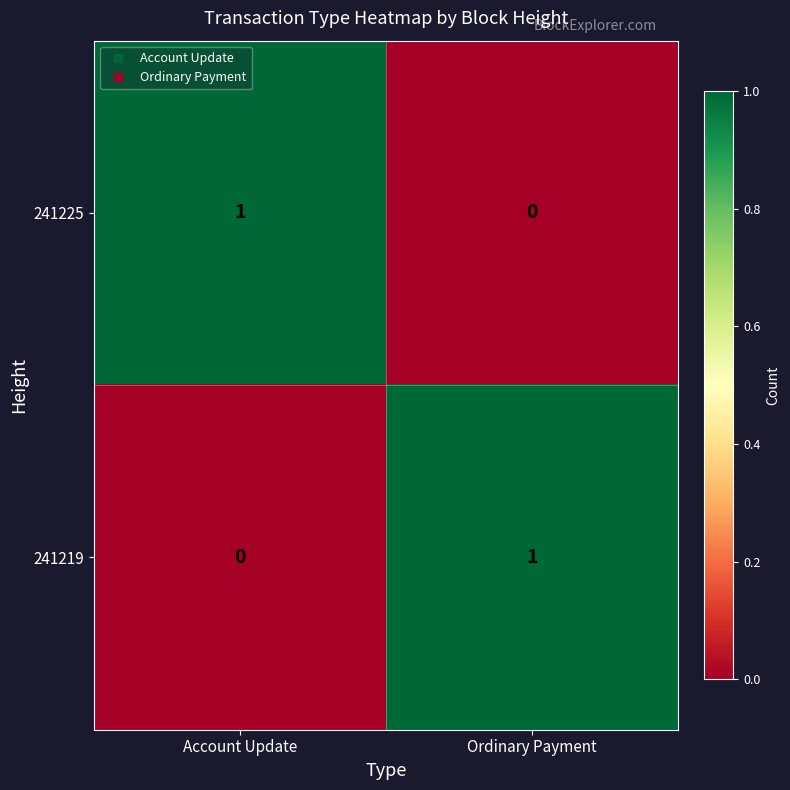

Rank the categories by 241225 value from highest to lowest.

Account Update, Ordinary Payment